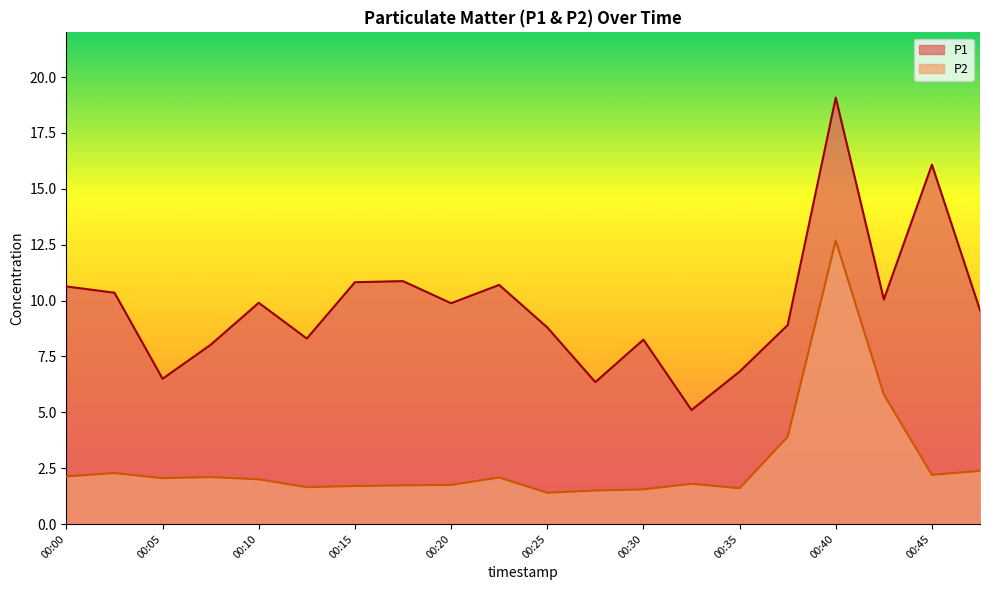

True or false: P1 and P2 intersect in this chart.

False